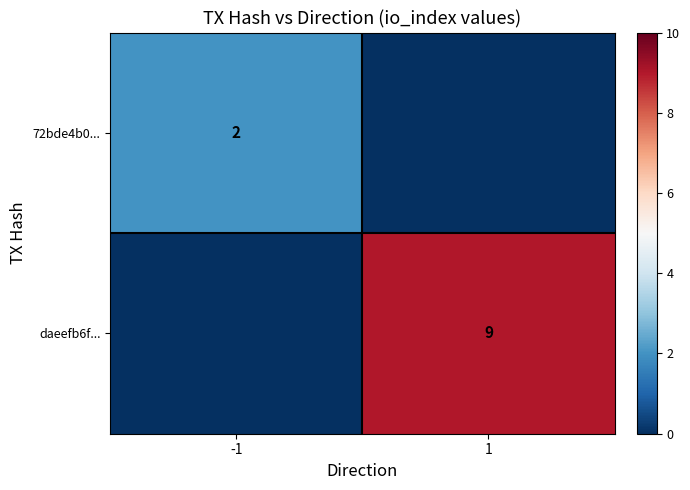

True or false: 72bde4b0... has a value of 3 at -1.

False